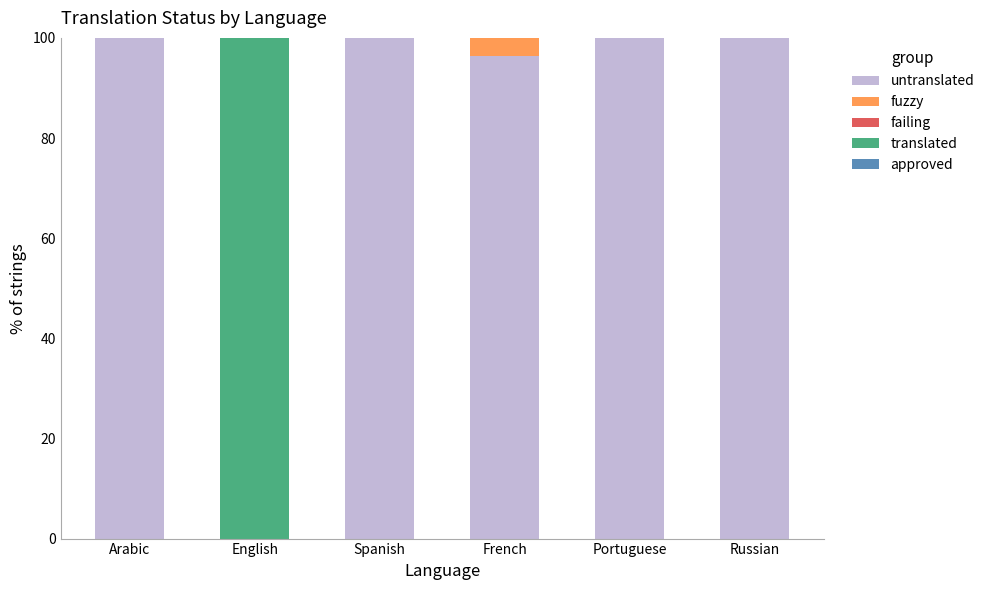

Is it true that untranslated equals 60.3 at English?

False